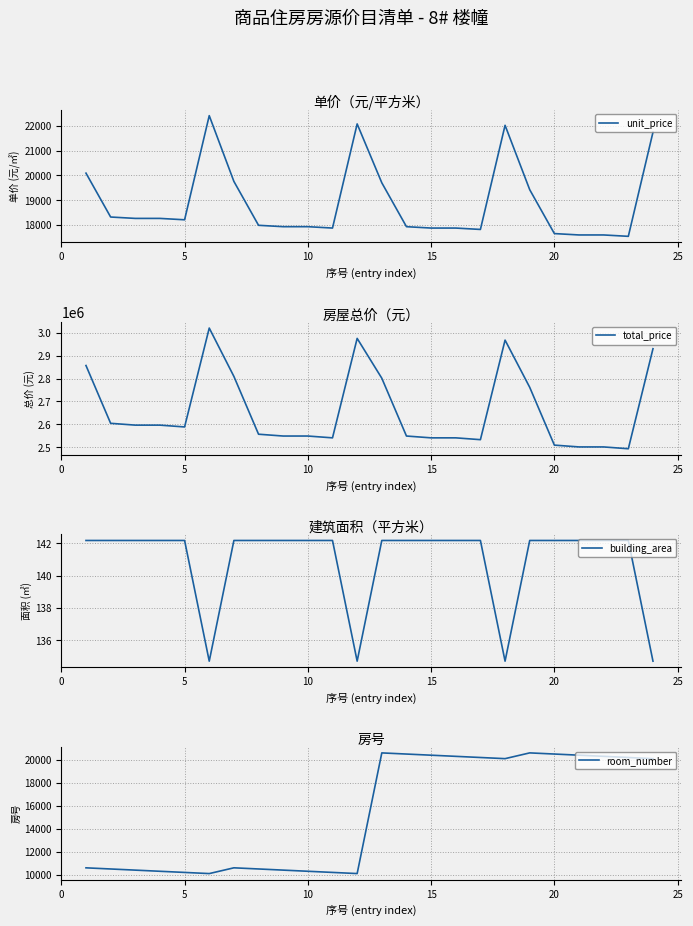

The value of unit_price at 15 is 27845.5. True or false?

False